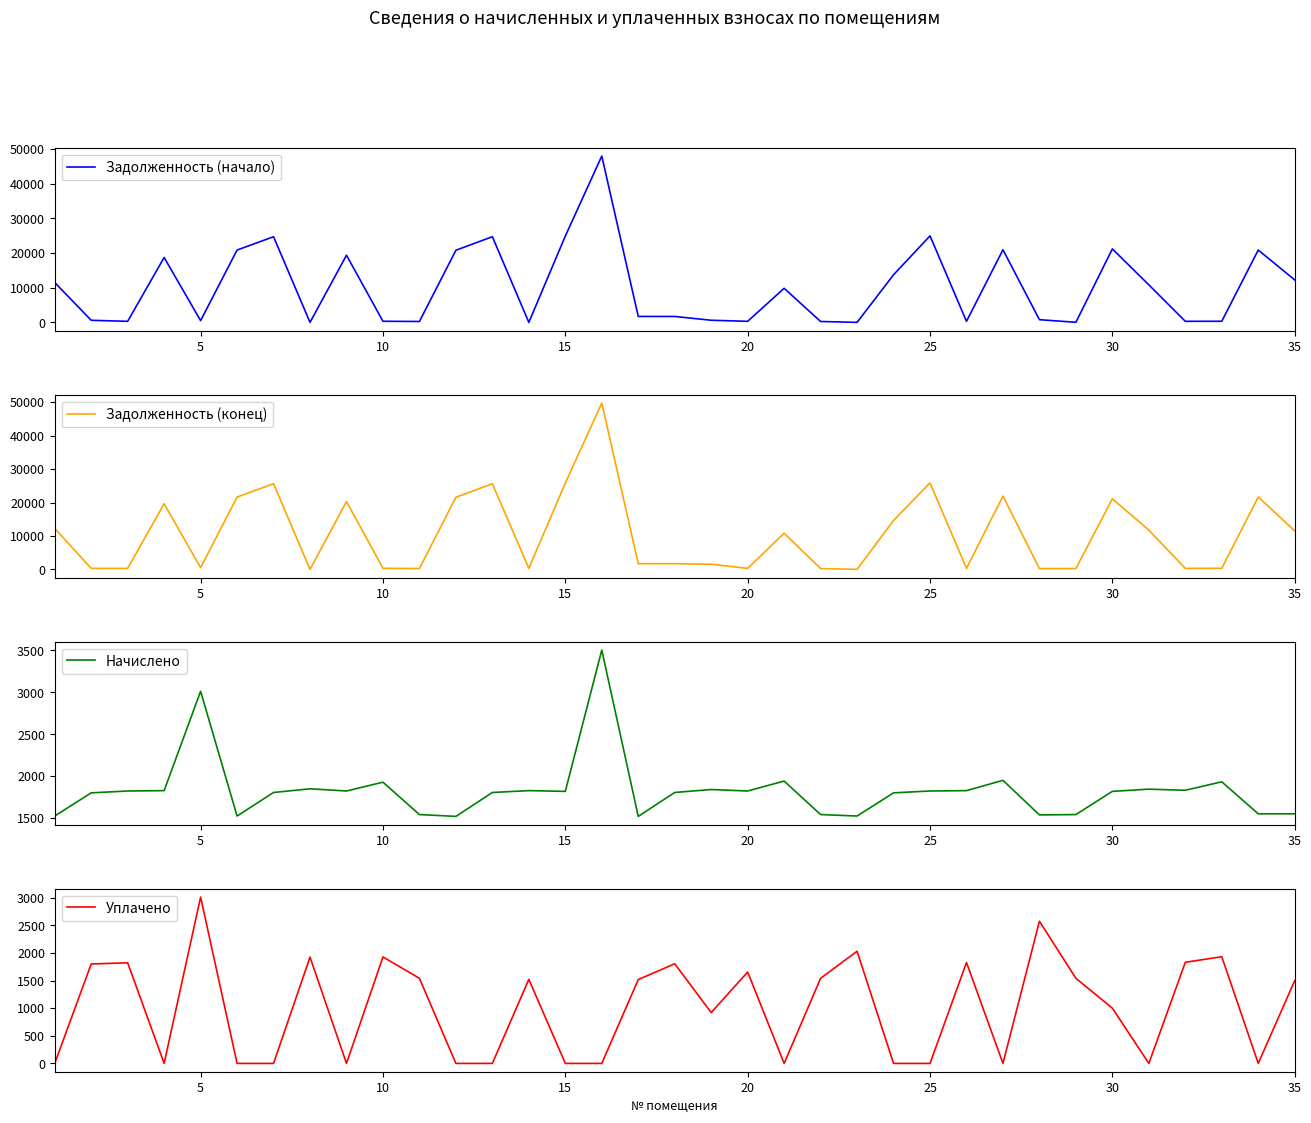

What is the minimum value for Начислено?

1519.6